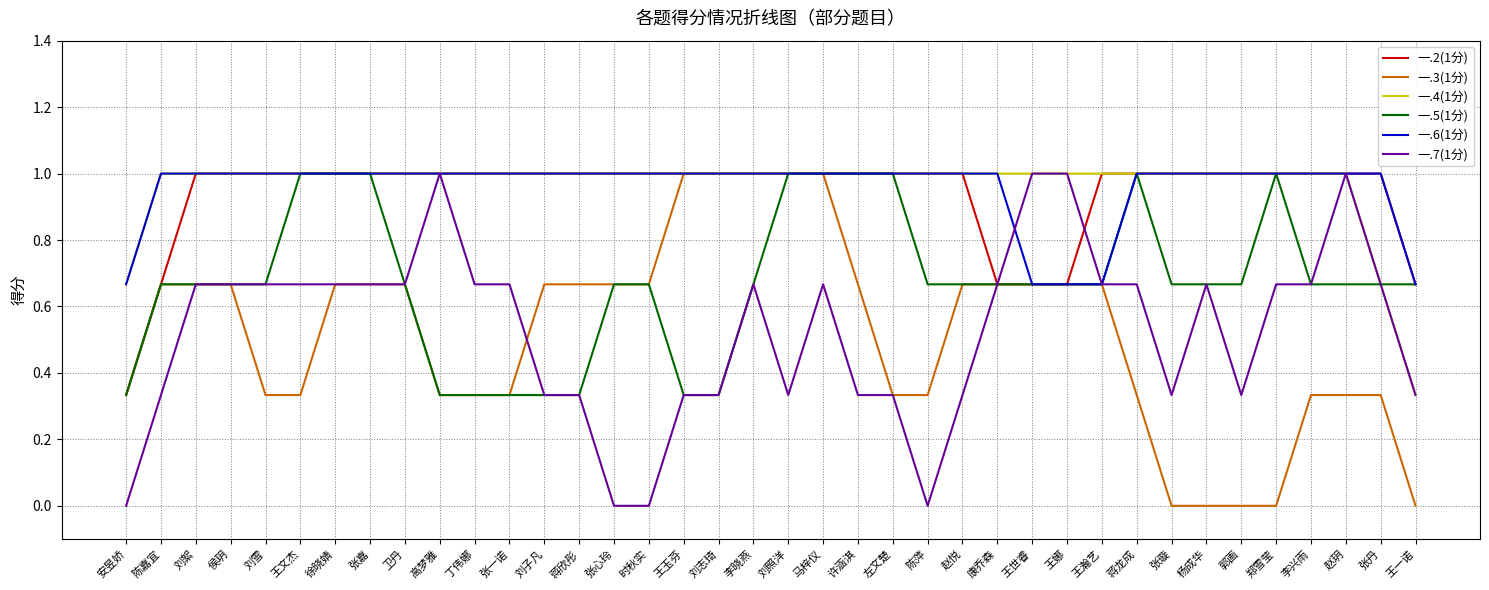

How many lines are shown in the chart?

6